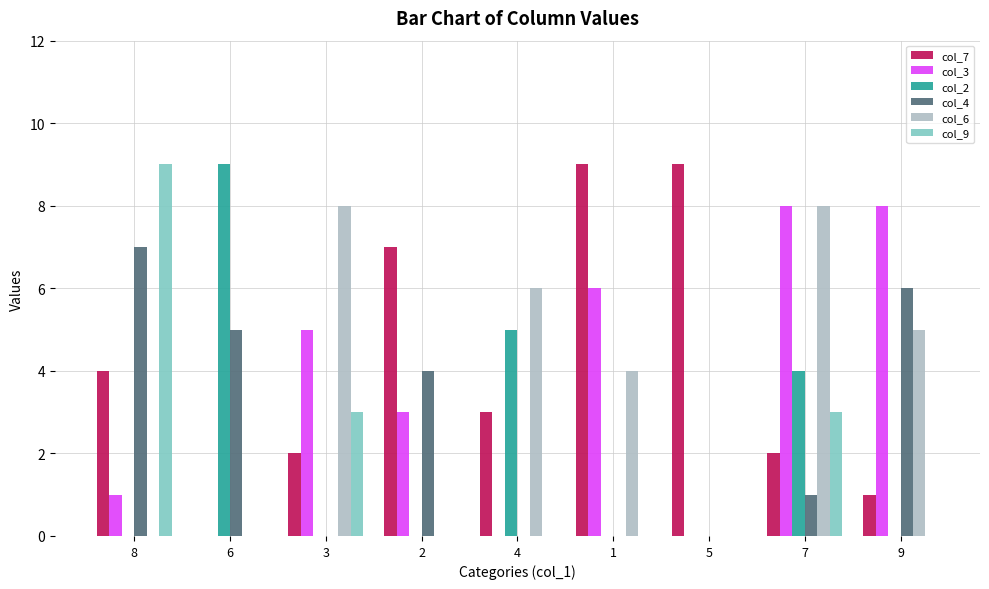

True or false: col_4 has a value of 3 at 8.

False